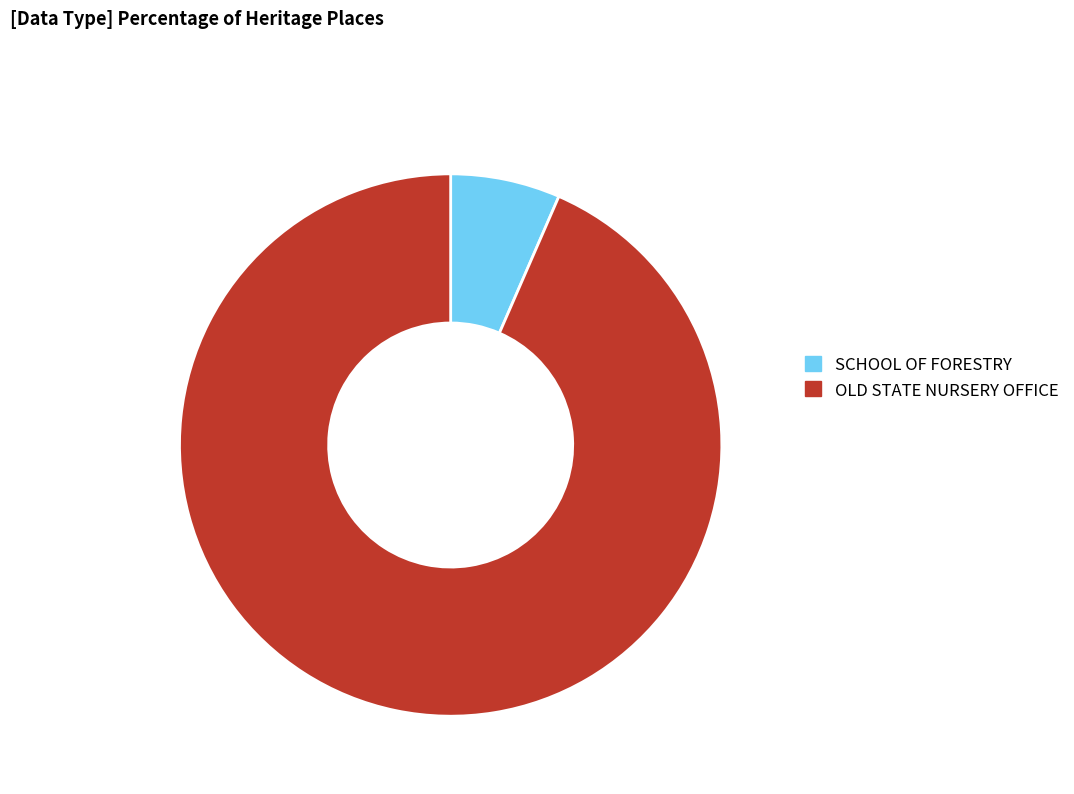

Which category has the biggest portion of the pie?

OLD STATE NURSERY OFFICE